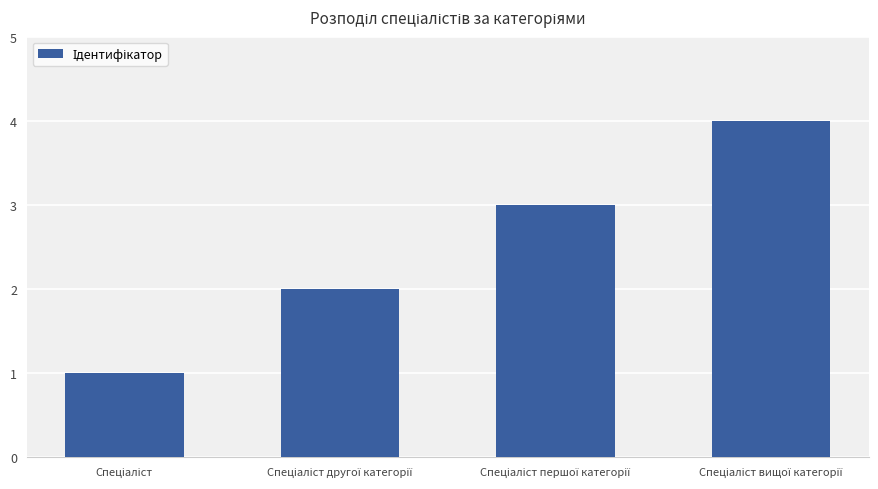

What is the sum of all values?

10